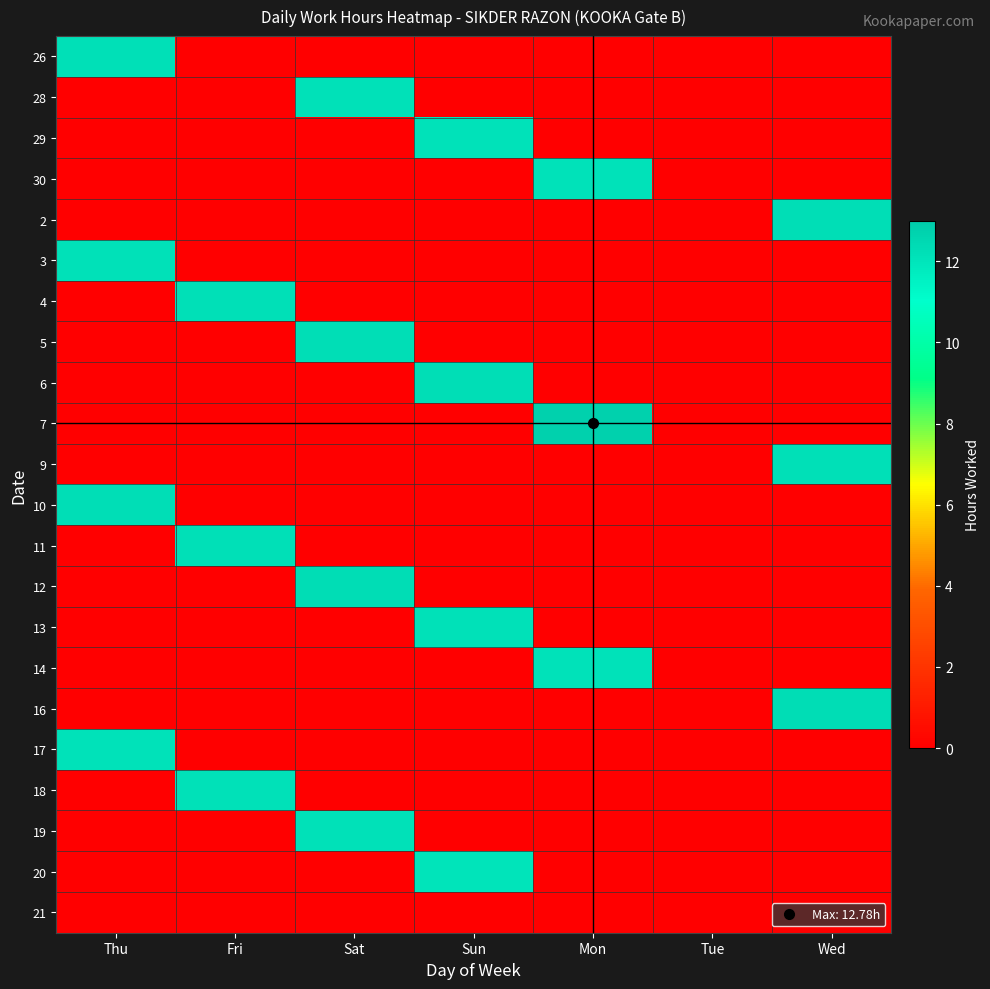

What is the spread (max minus min) of values at Thu?

12.2